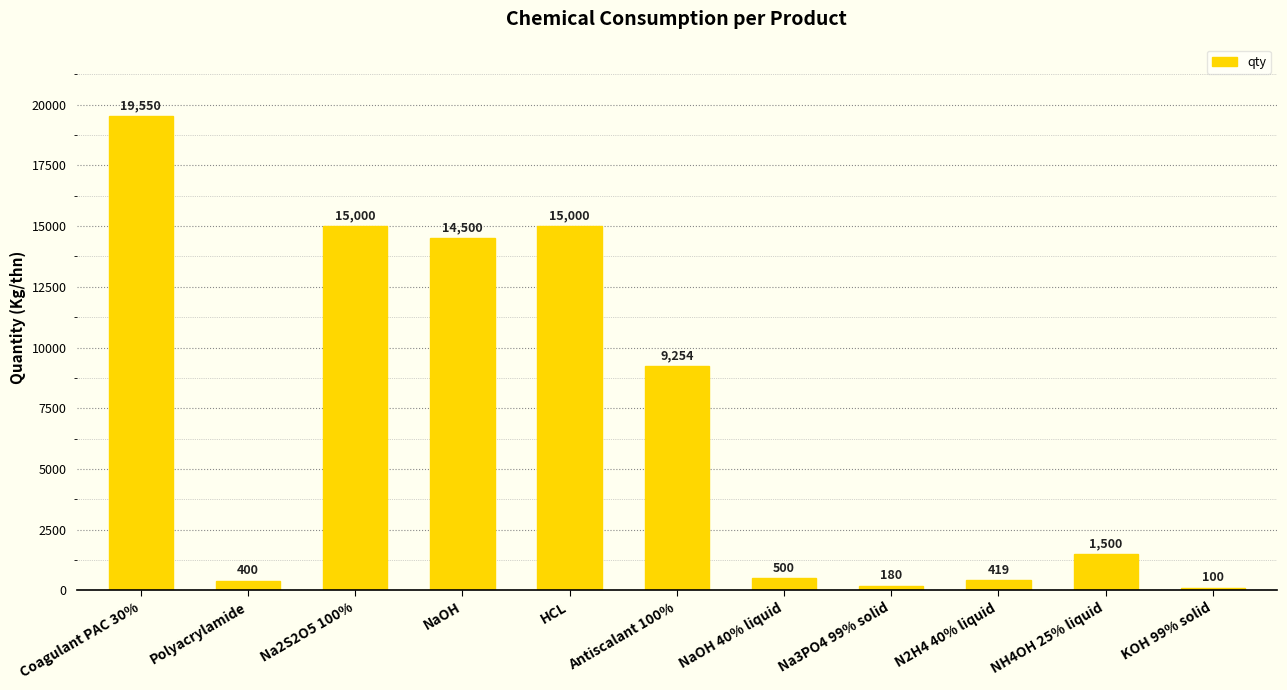

What is the change in value from Na2S2O5 100% to NaOH 40% liquid?

-14500